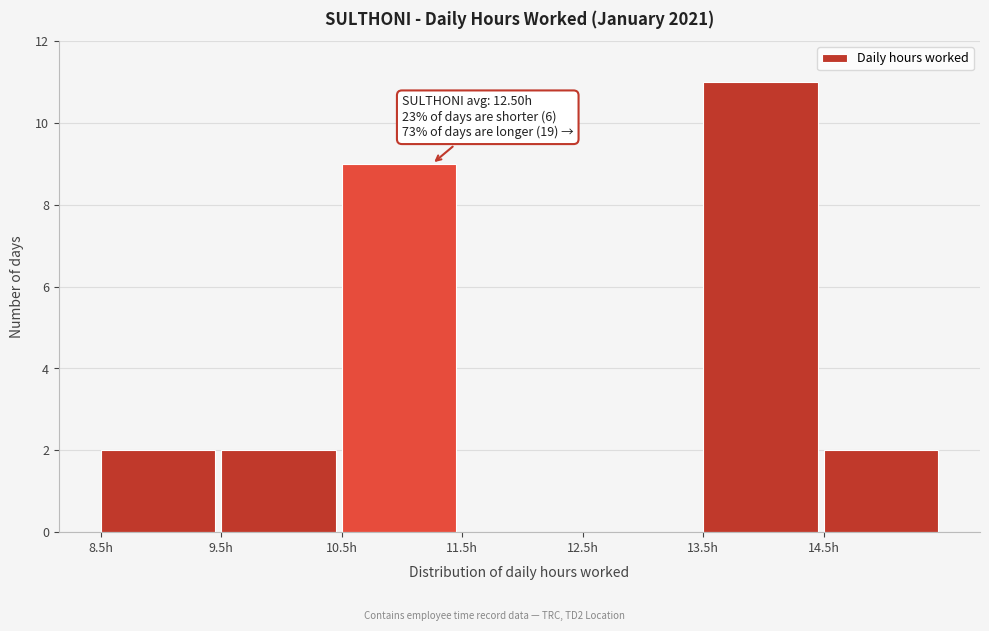

Which range on the x-axis has the tallest bar?

13.5 to 14.5